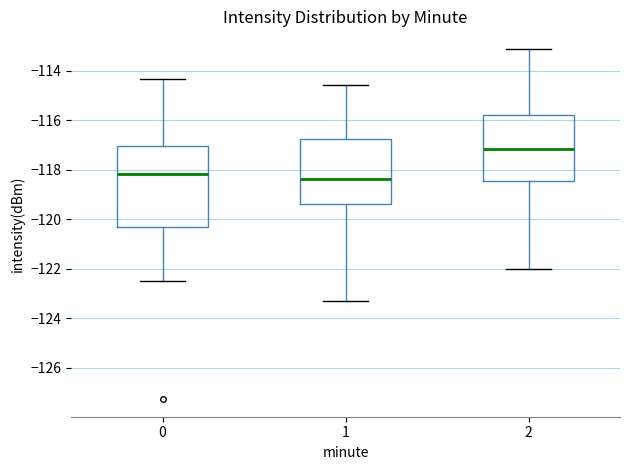

Reading left to right, read every box against the y-axis: the position of its median line, the range the box covers, and the ends of its whiskers. The values are not printed on the chart, so give them approximately, as read against the axis.

0: median -118.2, box -120.4 to -117.0, whiskers -122.6 to -114.4
1: median -118.4, box -119.4 to -116.8, whiskers -123.2 to -114.6
2: median -117.2, box -118.4 to -115.8, whiskers -122.0 to -113.2